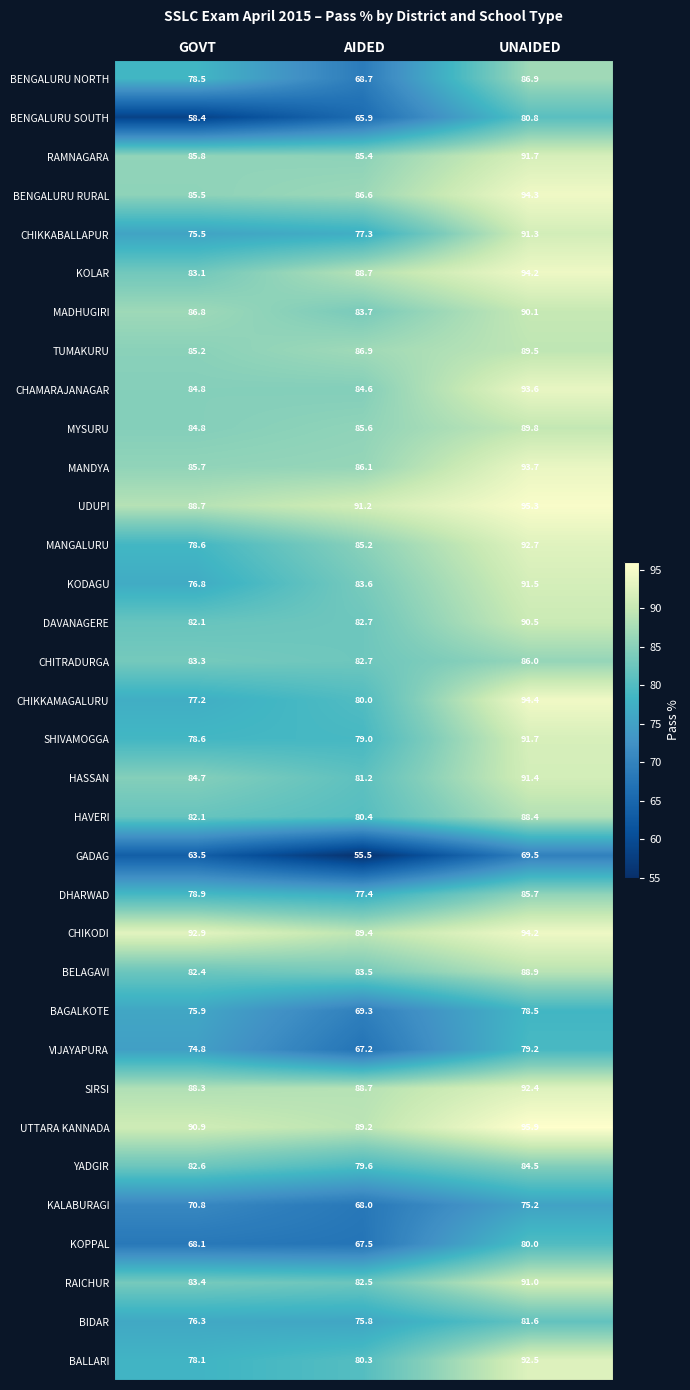

Read the KALABURAGI value at AIDED.

68.0